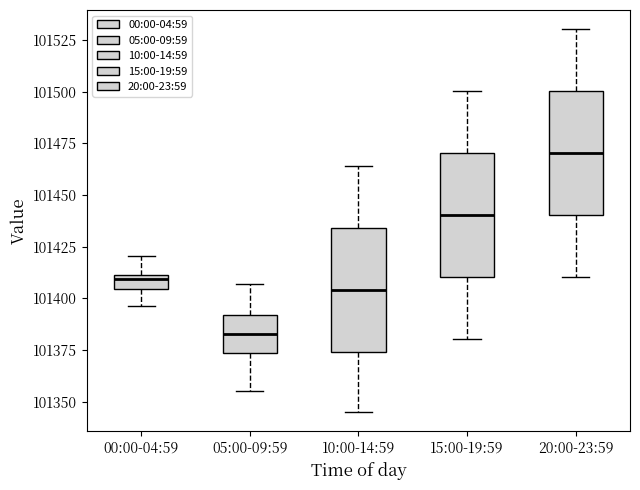

Which box has the highest median line?

20:00-23:59